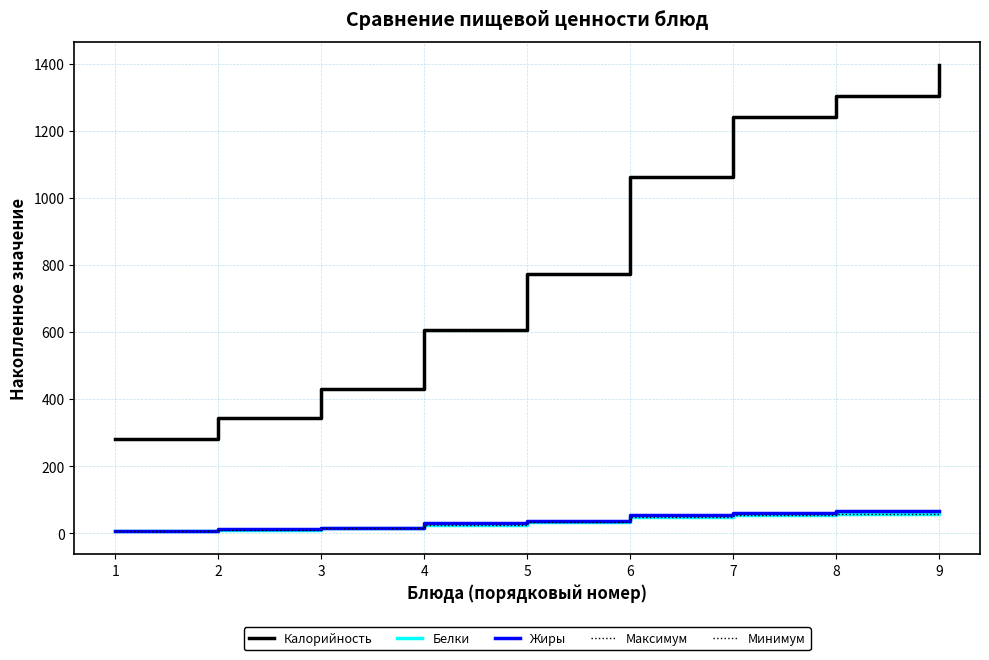

True or false: Белки and Максимум cross at least once.

False